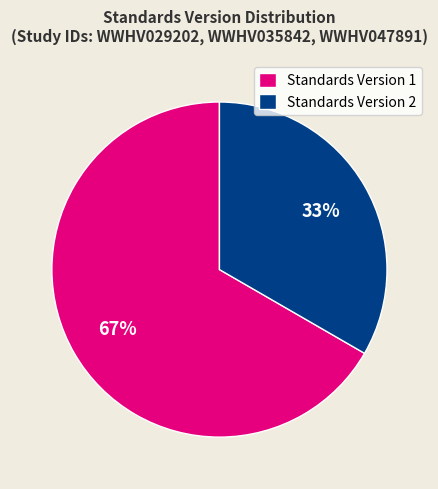

Which slice is the smallest?

Standards Version 2